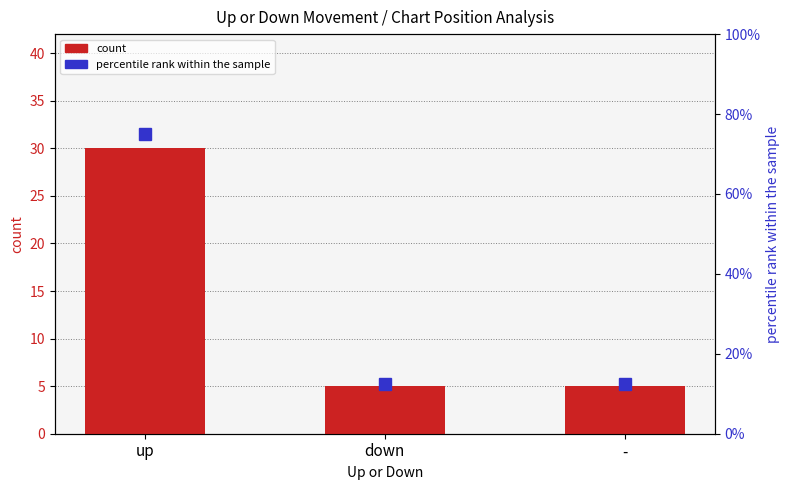

What position from the left is up?

1